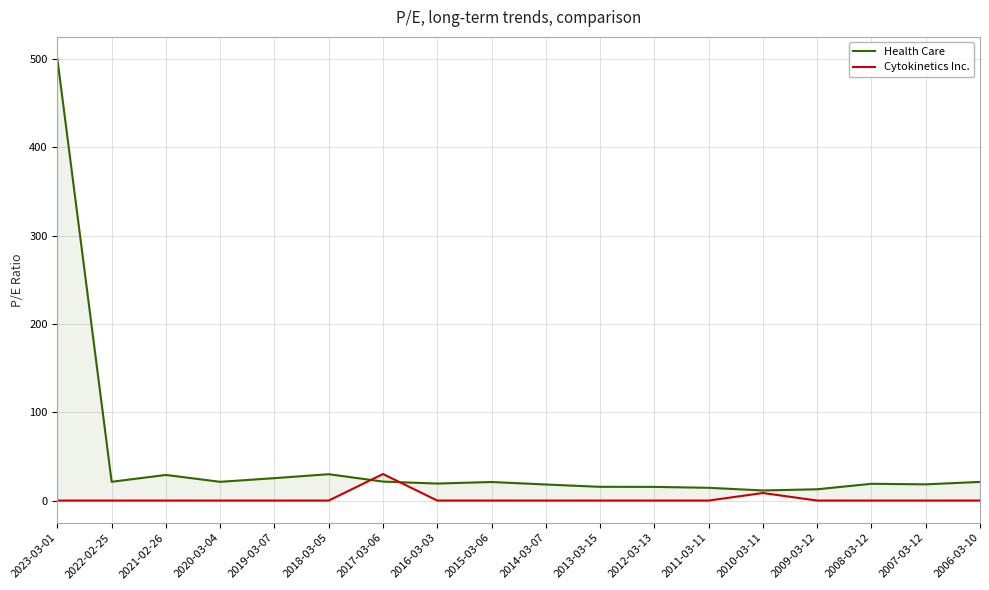

At 2016-03-03, list the series in order from smallest to largest.

Cytokinetics Inc., Health Care